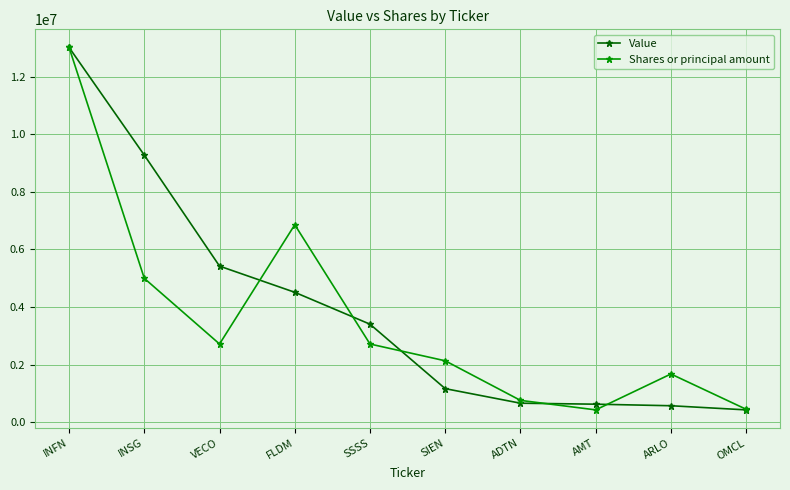

What is the value of the Shares or principal amount point at the 6th from the left?

2130297.8